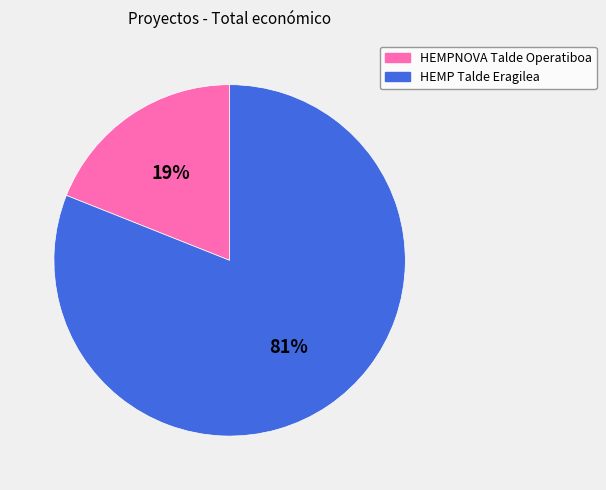

To the nearest percent, what is the difference between the HEMP Talde Eragilea and HEMPNOVA Talde Operatiboa slice percentages?

62%